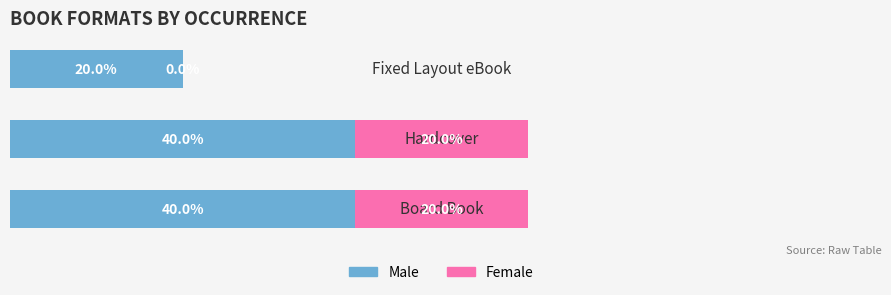

What is the maximum value for Male?

40